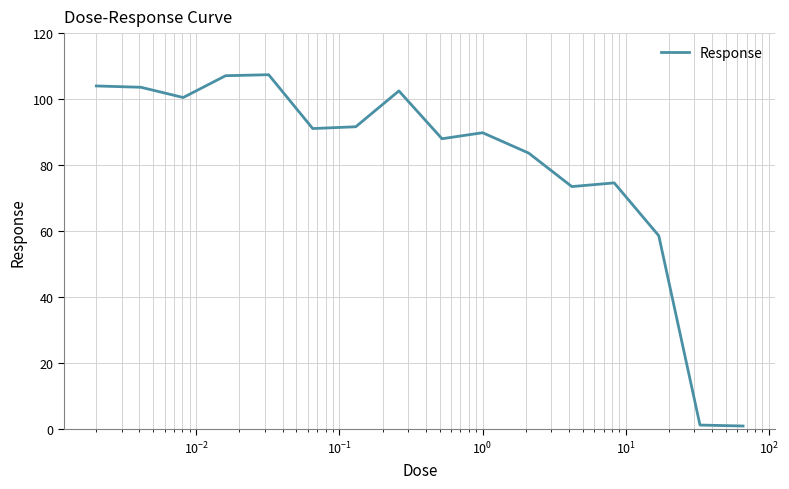

How many values are below 91?

8